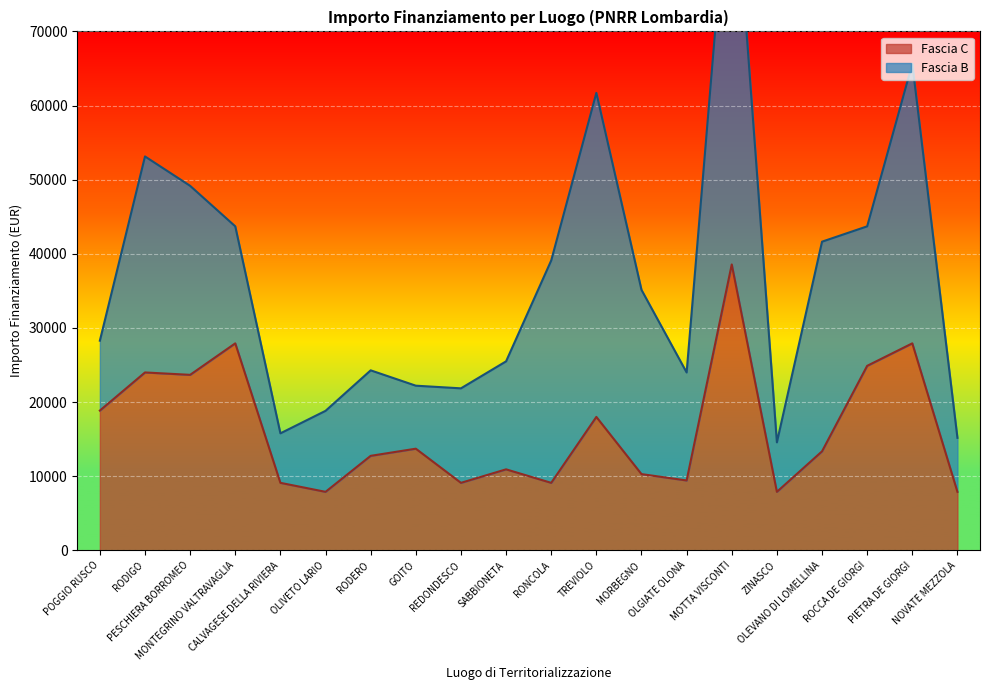

Is it true that the value at MOTTA VISCONTI is 38565?

True